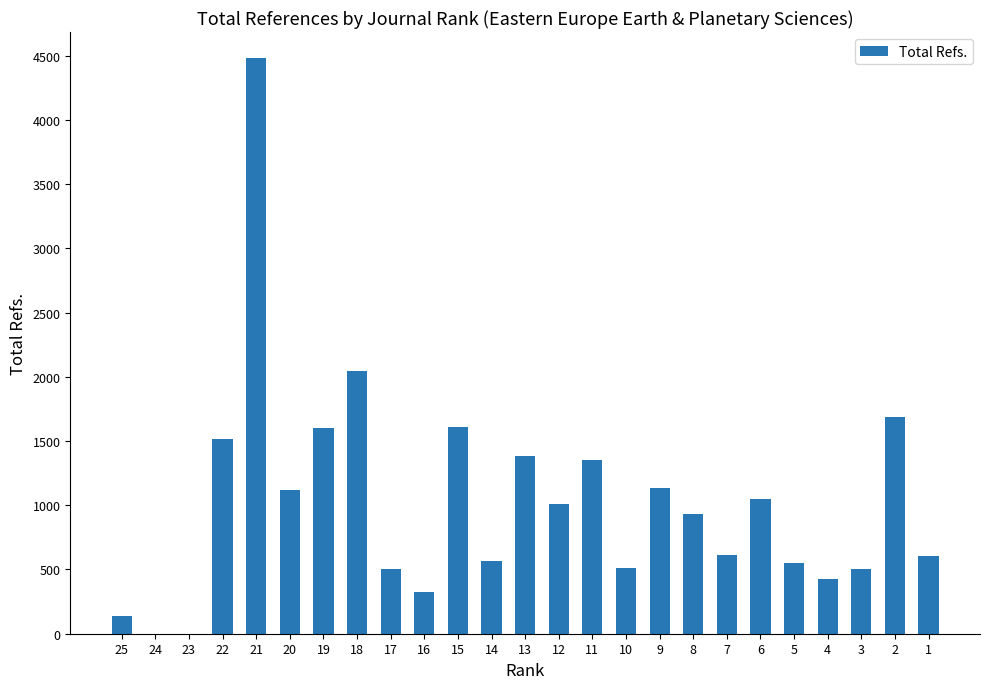

What is the greatest value displayed?

4484